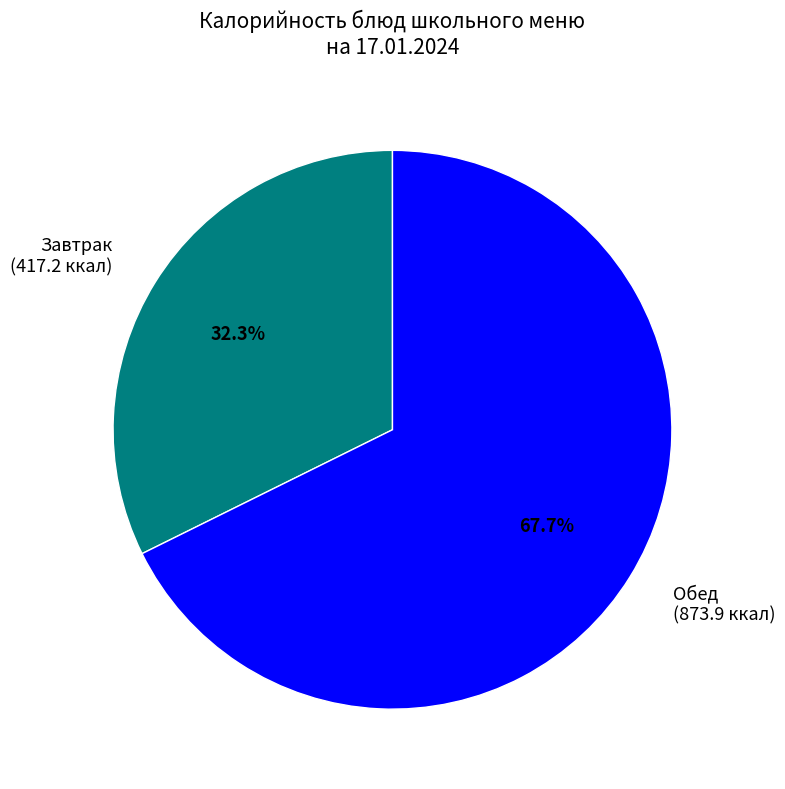

Which has a higher value, Обед (873.9 ккал) or Завтрак (417.2 ккал)?

Обед (873.9 ккал)